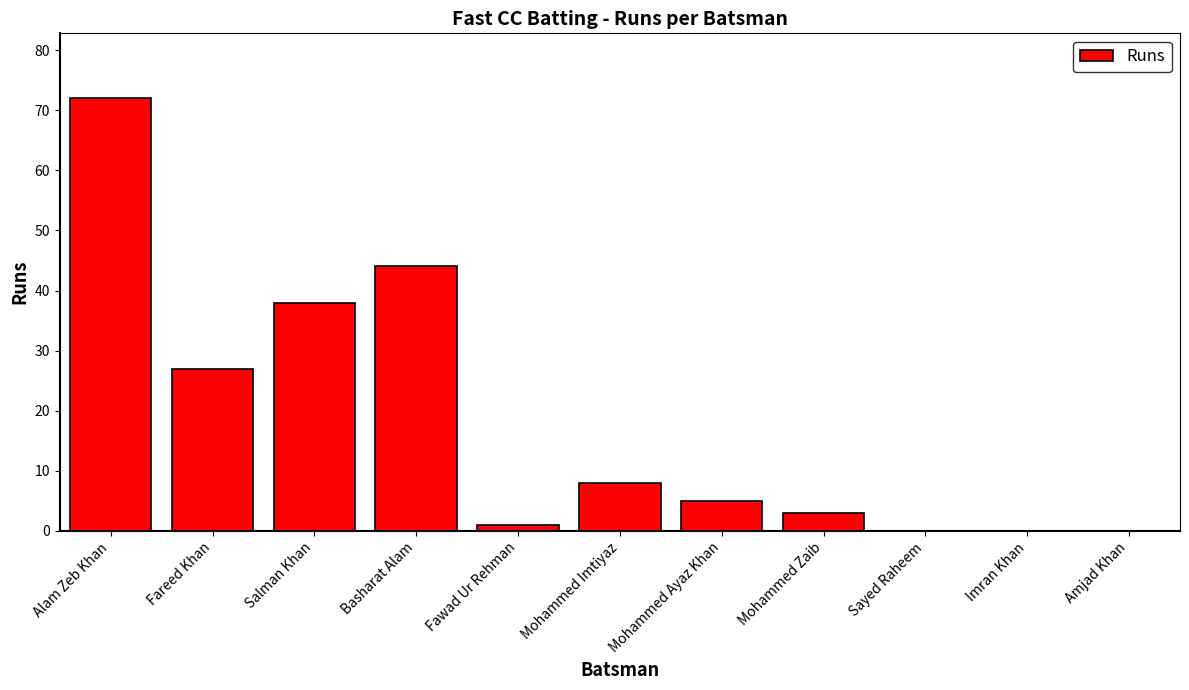

At which label is the value closest to 36?

Salman Khan